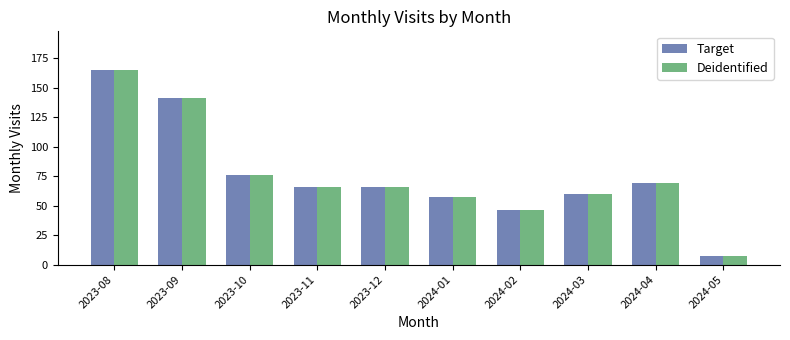

Is it true that Target equals 109 at 2024-04?

False